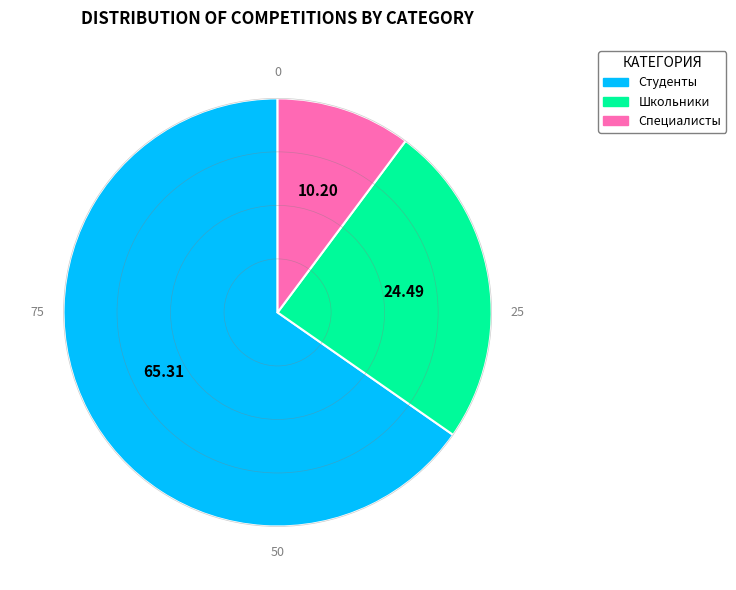

Which category has the smallest portion of the pie?

Специалисты